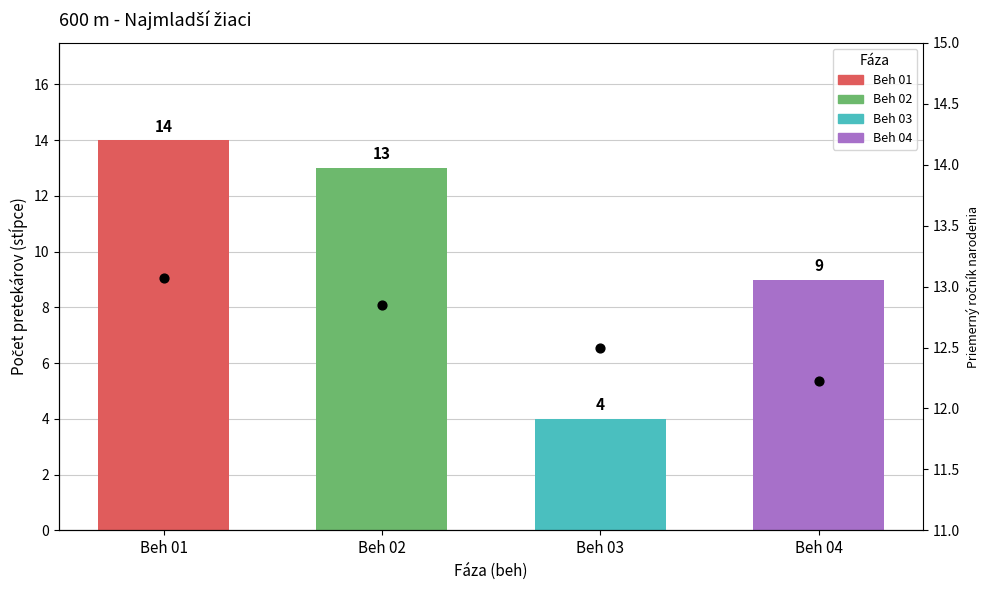

Which has a higher value, Beh 01 or Beh 02?

Beh 01